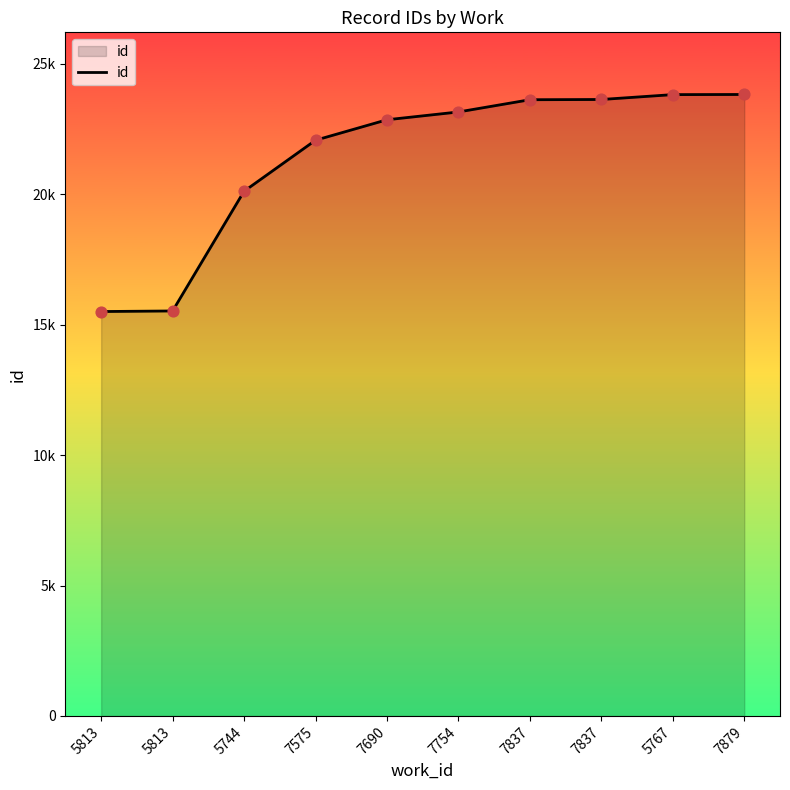

What is the change in value from 7575 to 7837?

+1562